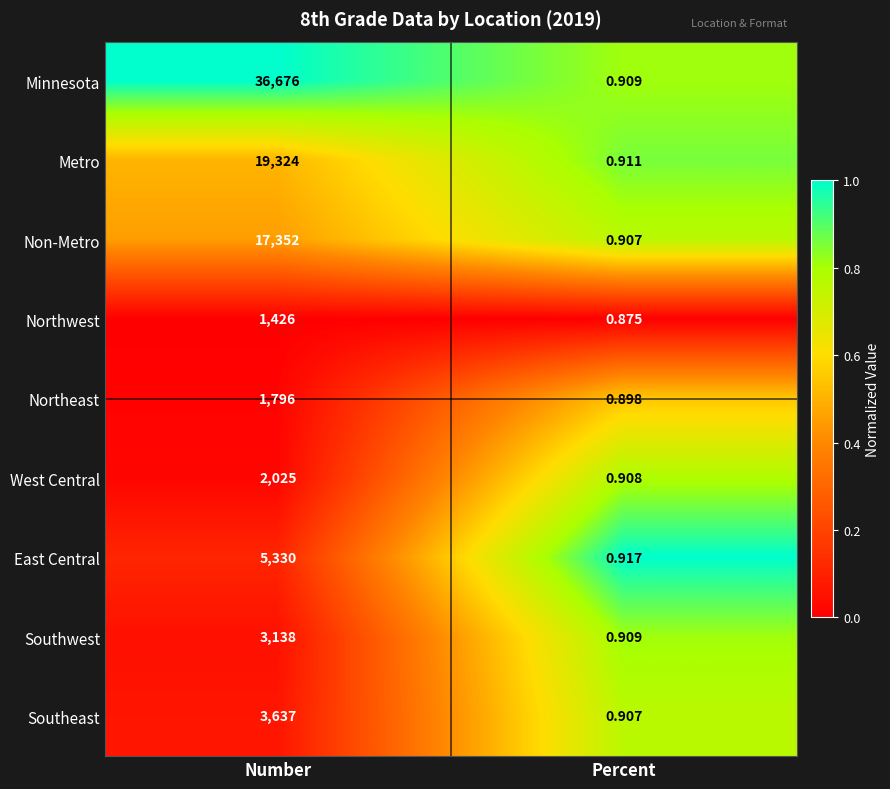

Rank the series at Number from lowest to highest value.

Northwest, Northeast, West Central, Southwest, Southeast, East Central, Non-Metro, Metro, Minnesota